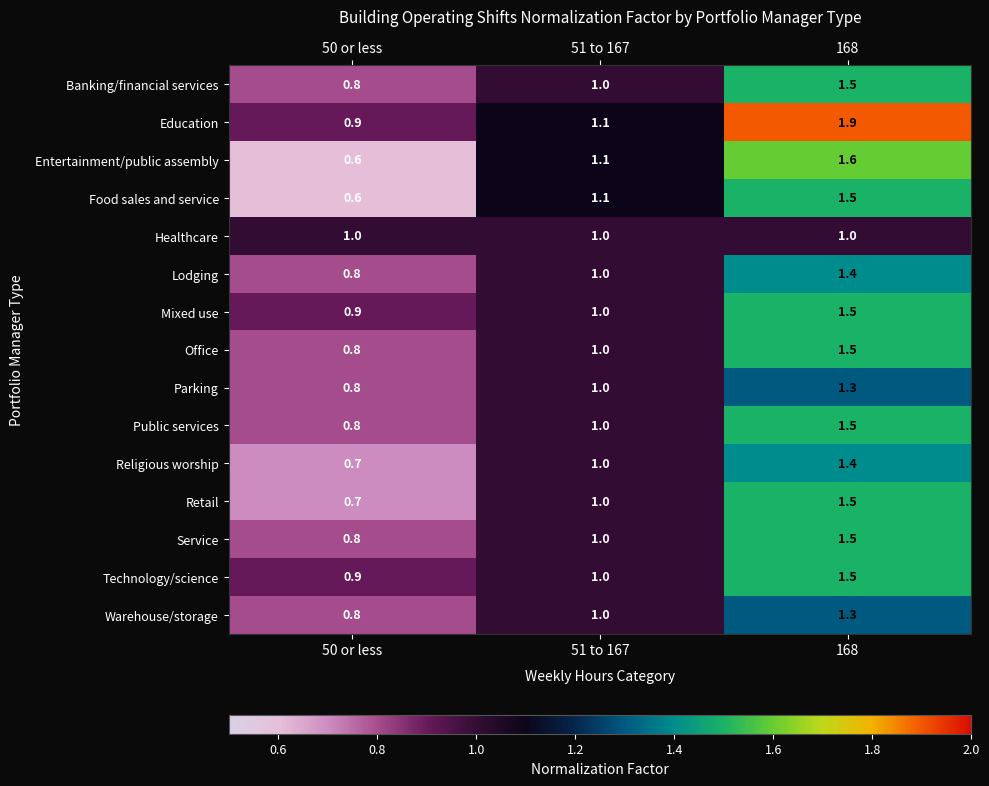

What is the sum of the Service values at 168 and 51 to 167?

2.5